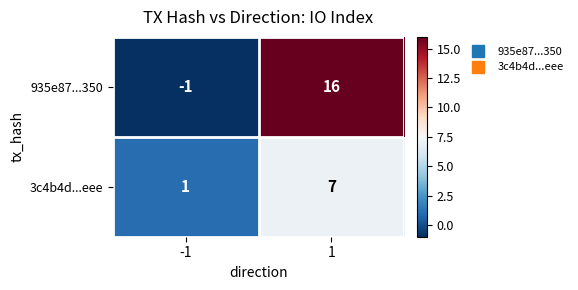

What is the approximate value of 3c4b4d...eee at 1?

7